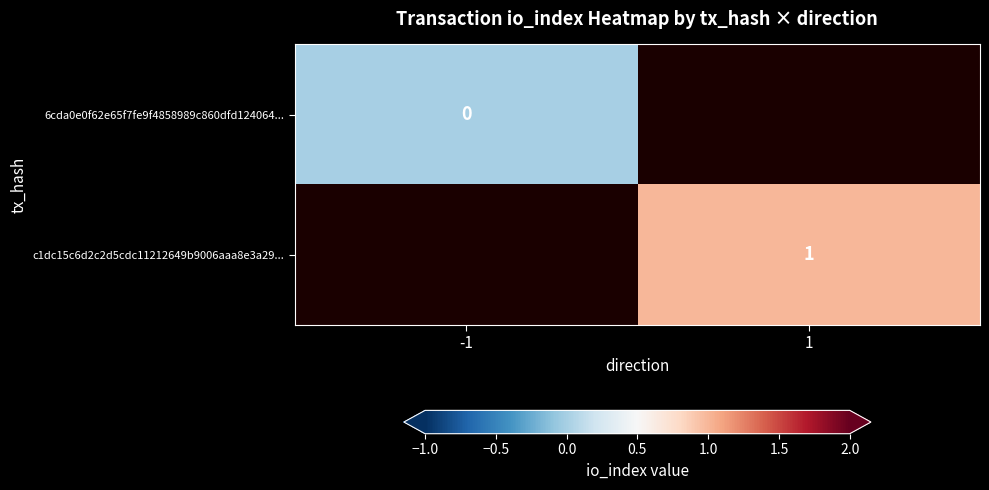

Count the number of categories in the chart.

2